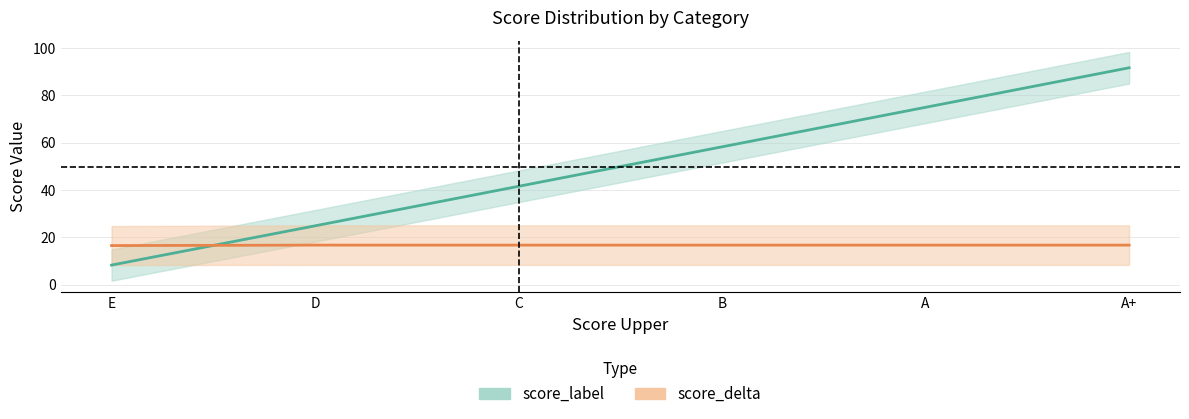

True or false: score_label has more than 2 interior local peaks.

False